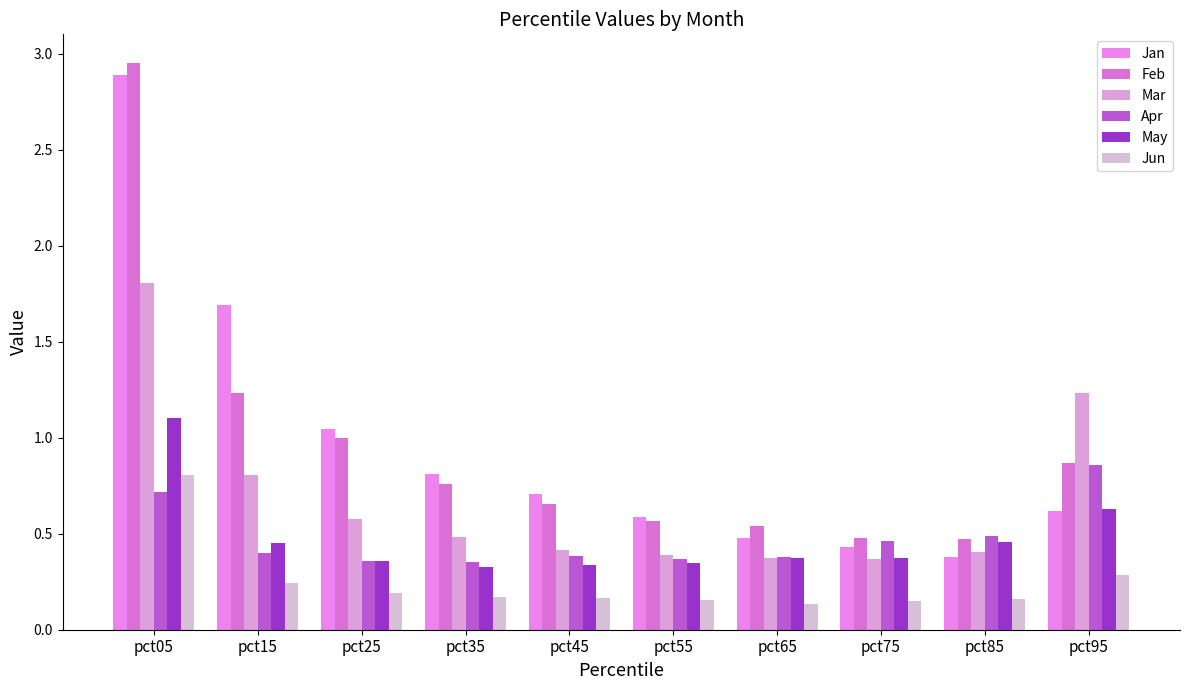

How many bars are there in each group?

6